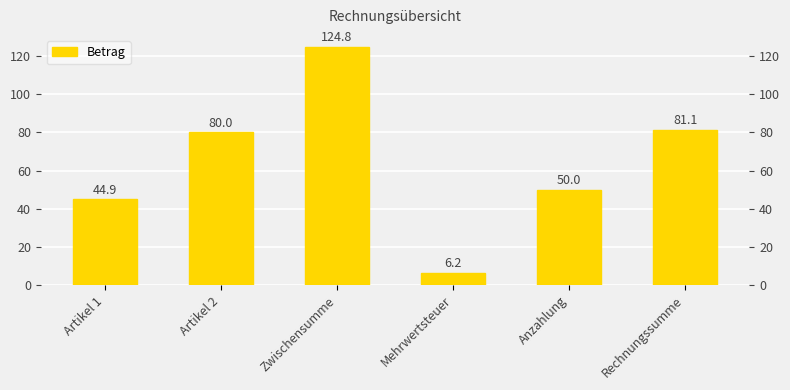

The value at Mehrwertsteuer is 6.2. True or false?

True